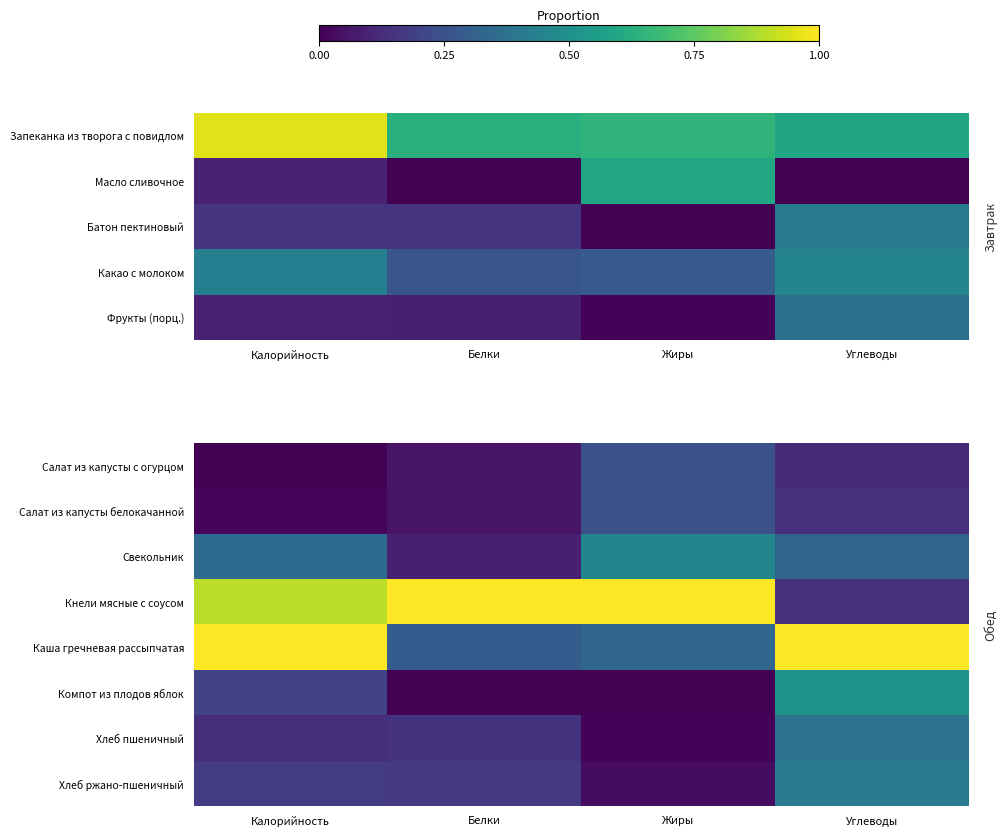

At how many categories does at least one series exceed 0?

4